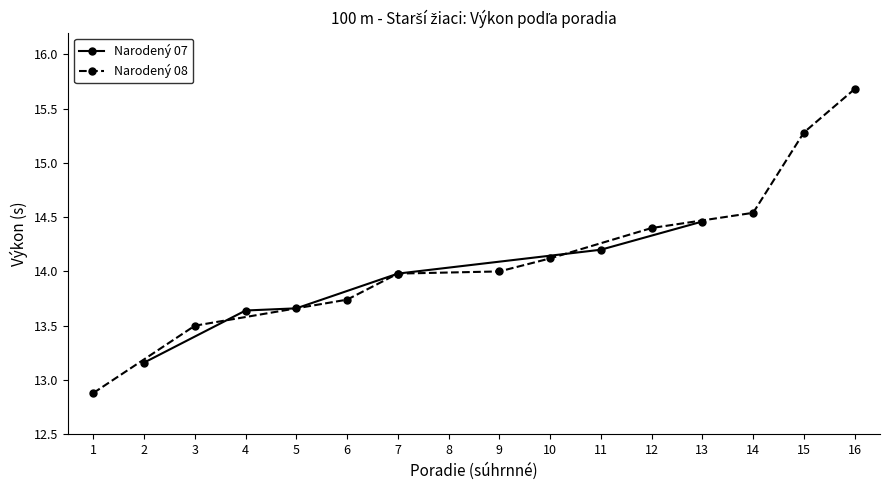

What is the ratio of the value at 11 to the value at 7?

1.0